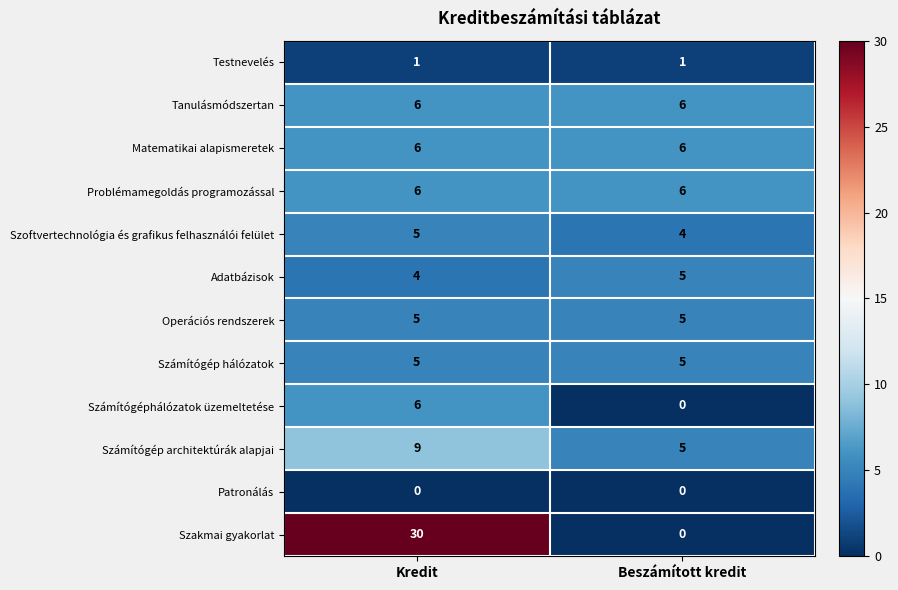

List the labels in order of Szoftvertechnológia és grafikus felhasználói felület value, largest first.

Kredit, Beszámított kredit